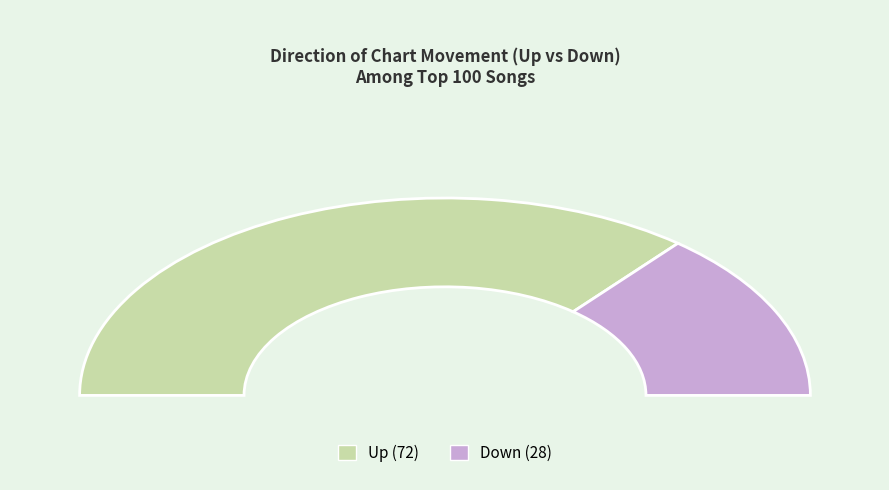

What percentage is the up slice, to the nearest percent?

72%